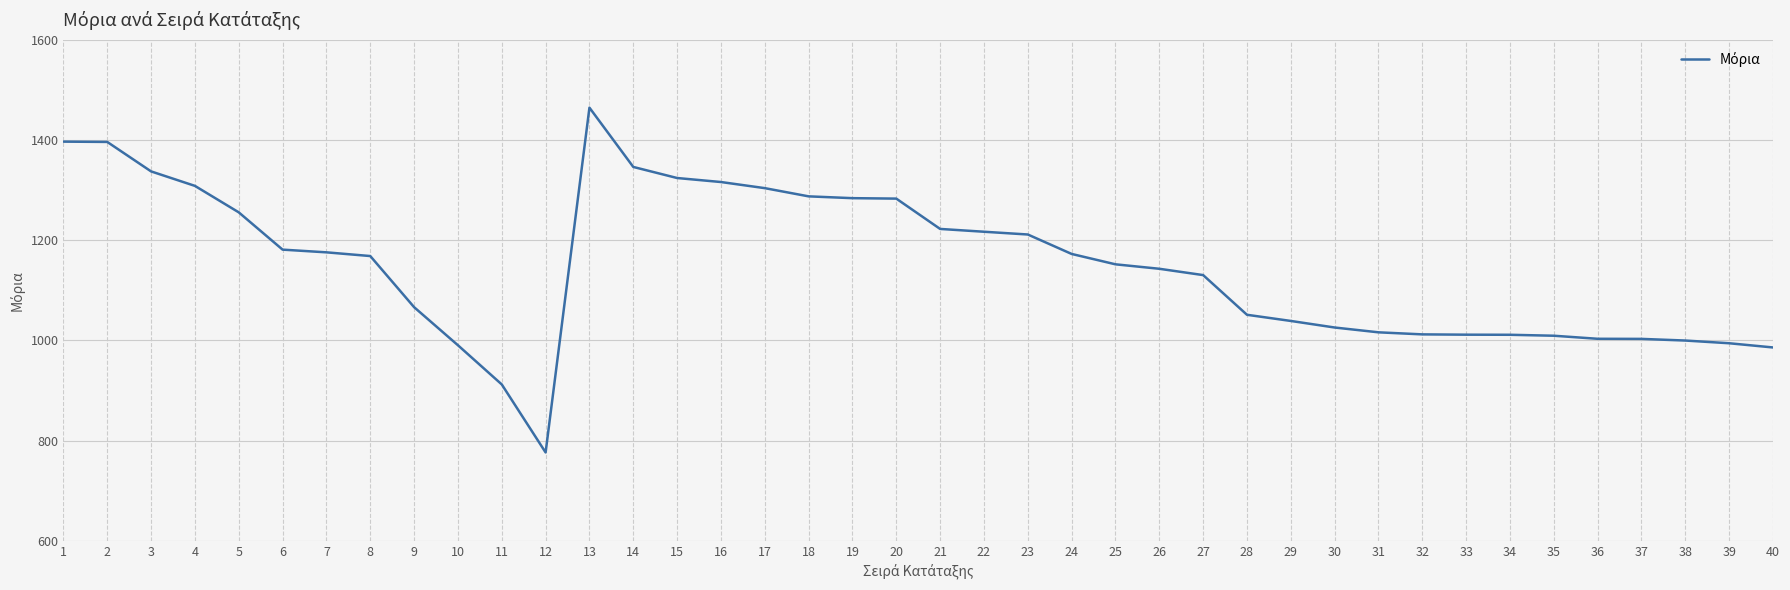

Between 21 and 38, which is larger?

21